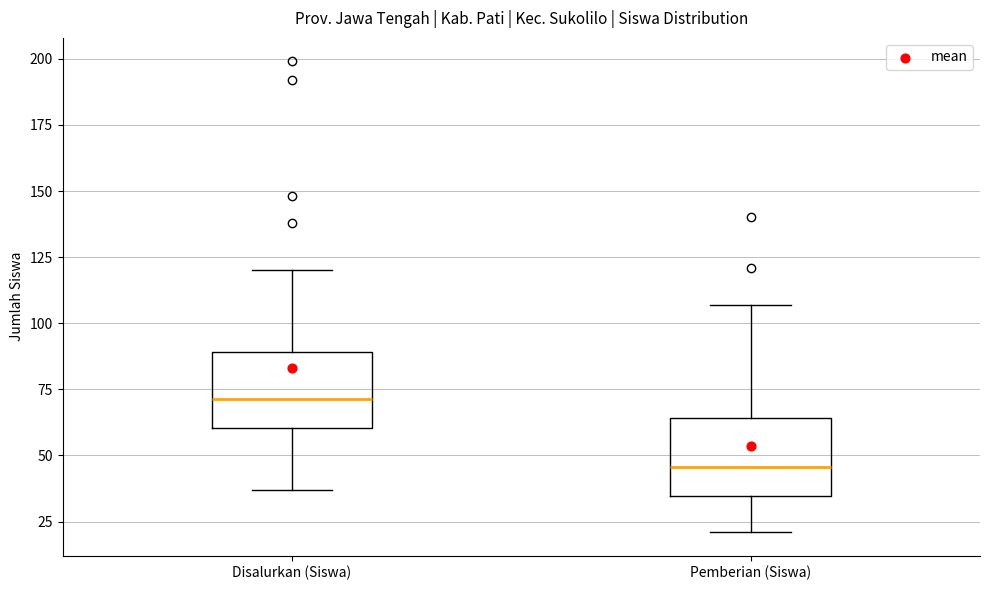

Which box's median line is the highest?

Disalurkan (Siswa)